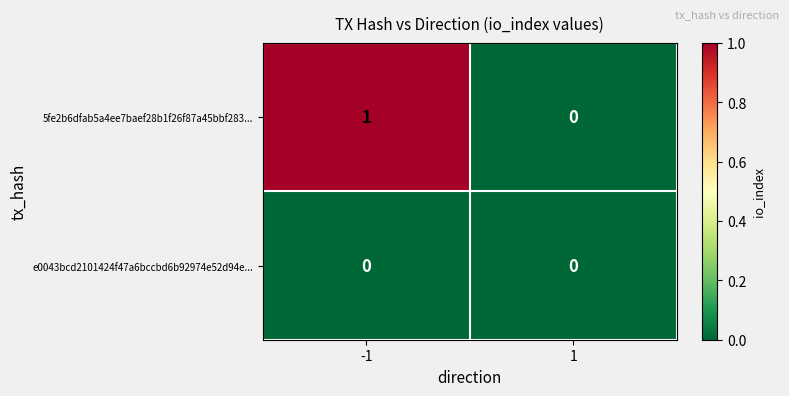

Reading left to right, what are all the values shown in this chart?

5fe2b6dfab5a4ee7baef28b1f26f87a45bbf283...: -1=1	1=0
e0043bcd2101424f47a6bccbd6b92974e52d94e...: -1=0	1=0